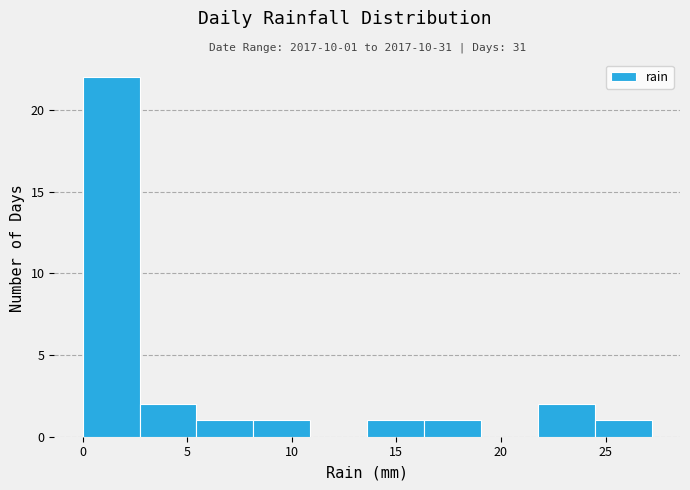

Which range on the x-axis has the tallest bar?

0.0 to 2.5